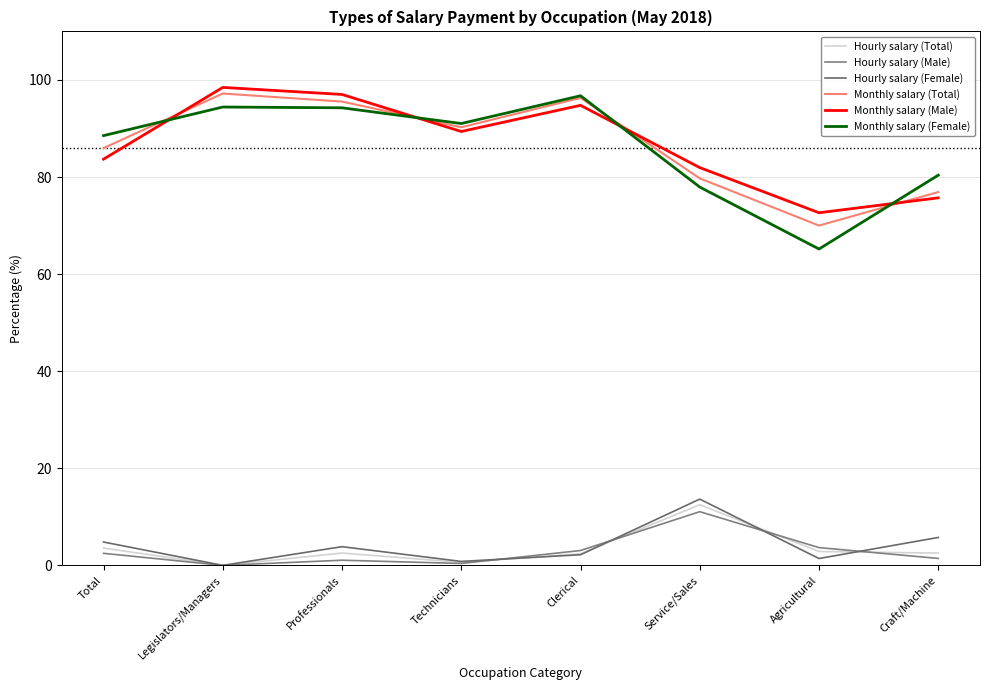

In Monthly salary (Female), how many points are lower than both neighbors (excluding endpoints)?

2